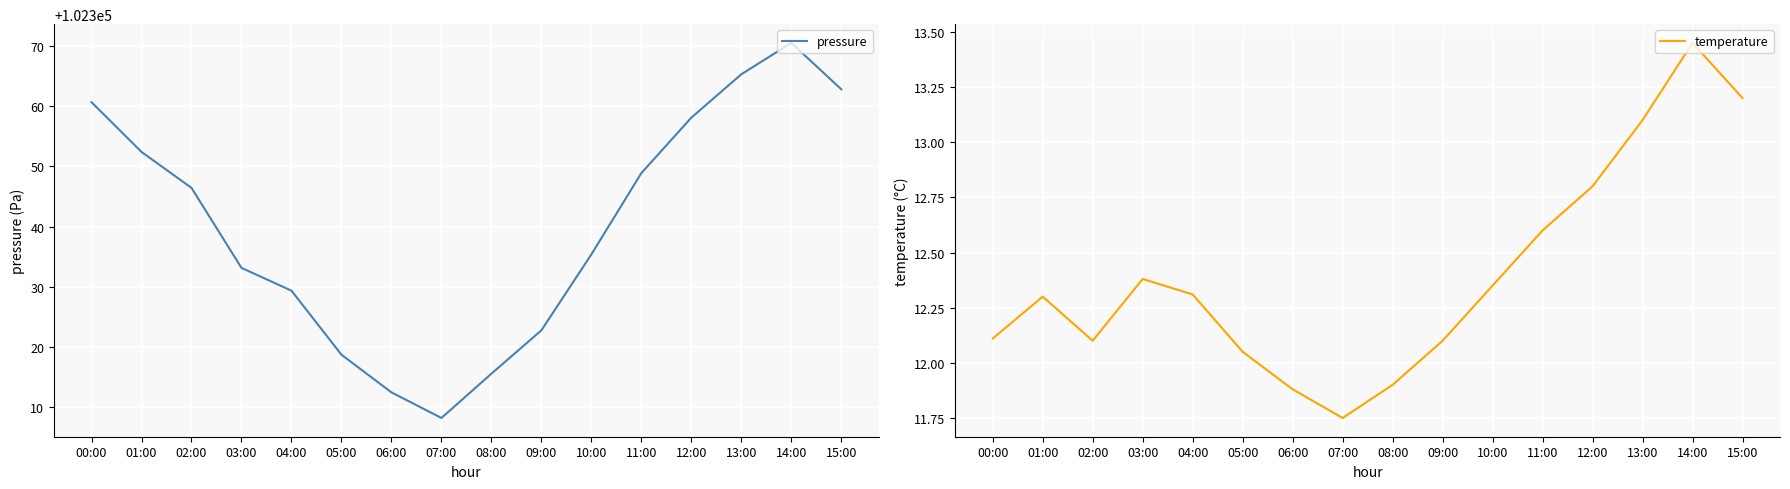

What is the difference between the maximum and second lowest values in the pressure series?

58.0